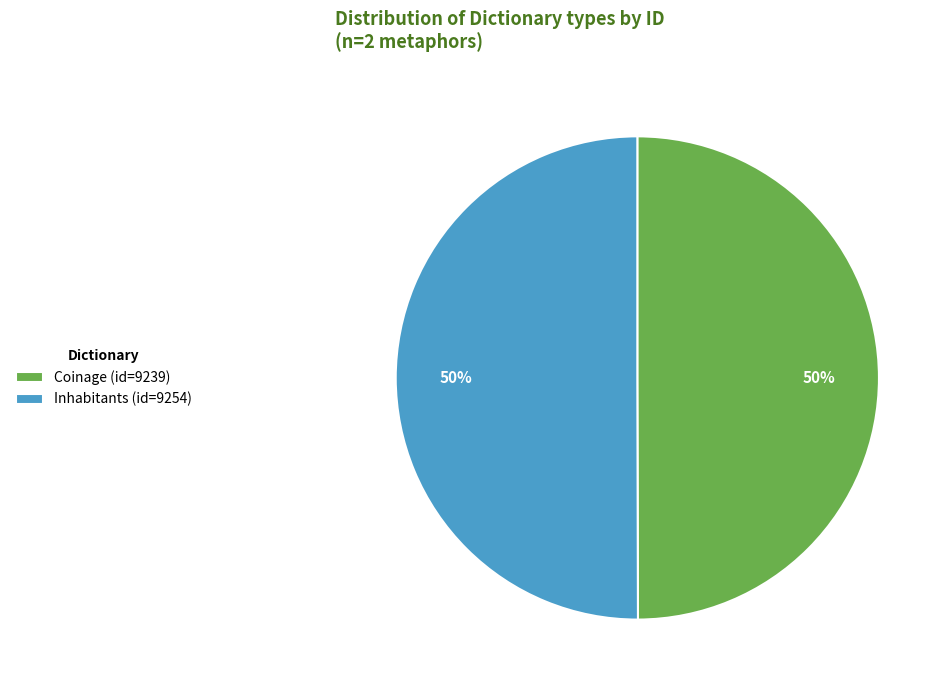

Count the number of slices in the pie.

2